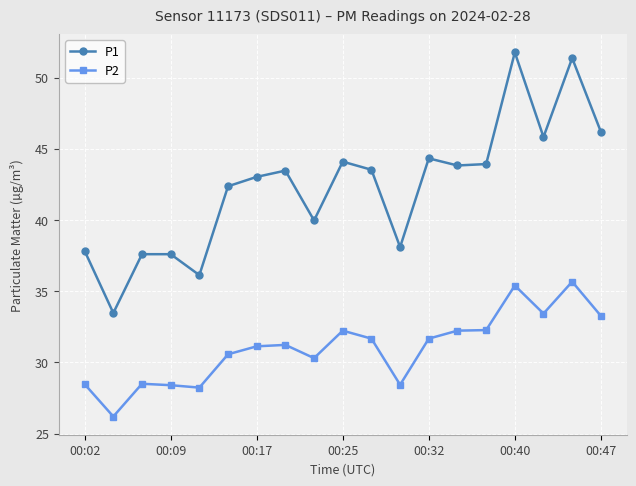

What is the value of the P2 point at the 13th from the left?

31.7